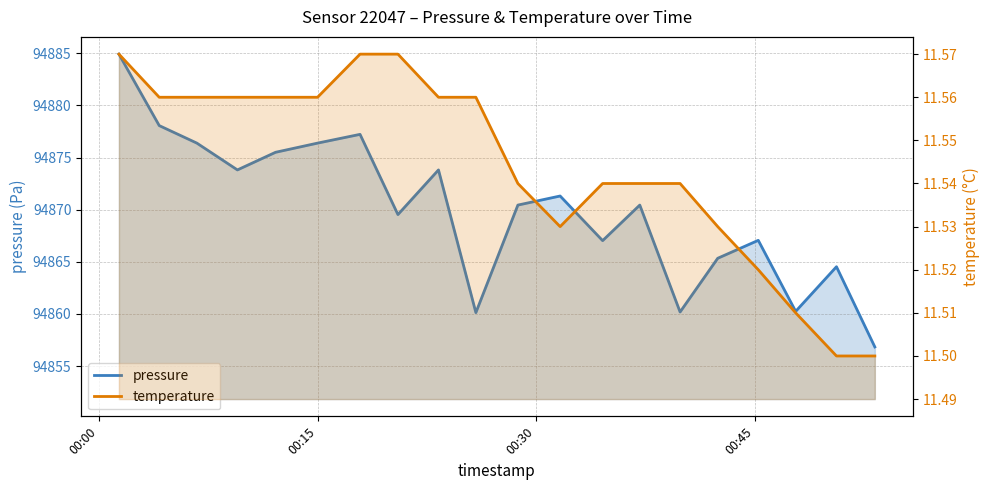

At which category does the chart reach its peak across all series?

00:00